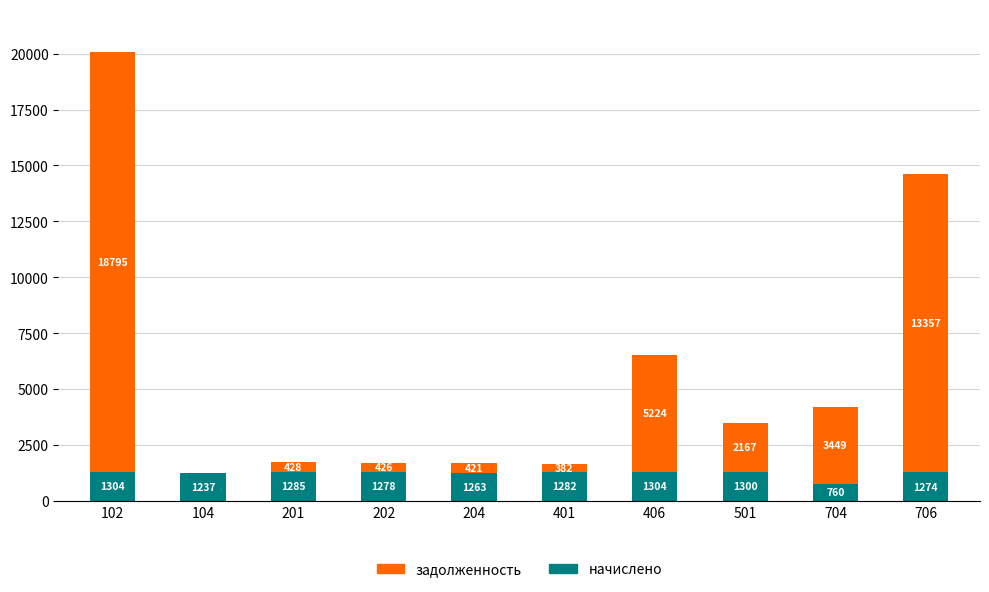

At which category is the sum across all series the highest?

102